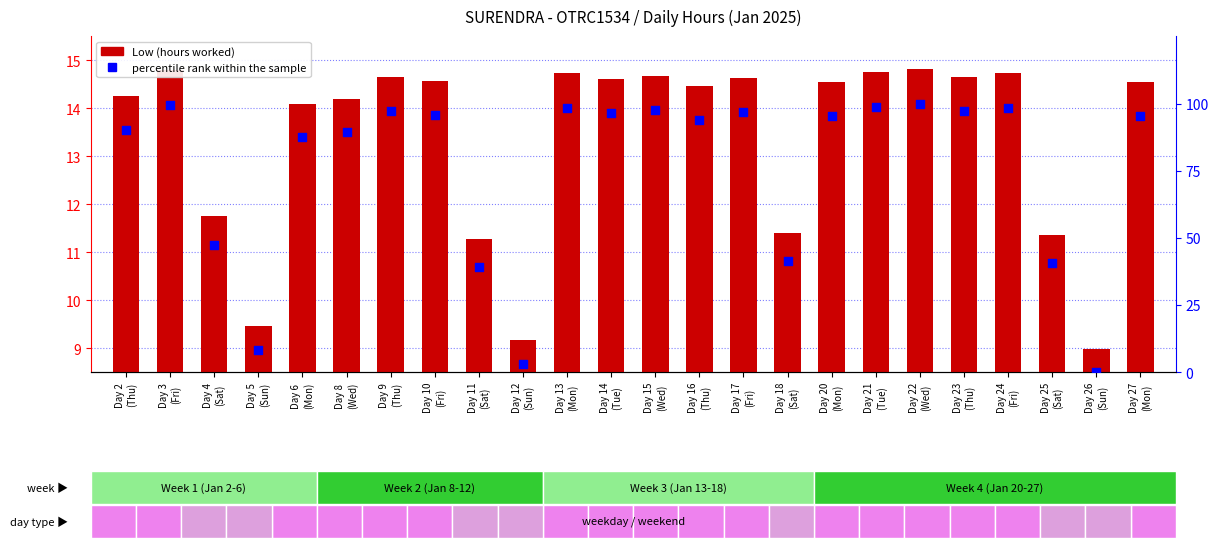

What are all the series names shown in the legend?

Low (hours worked), percentile rank within the sample